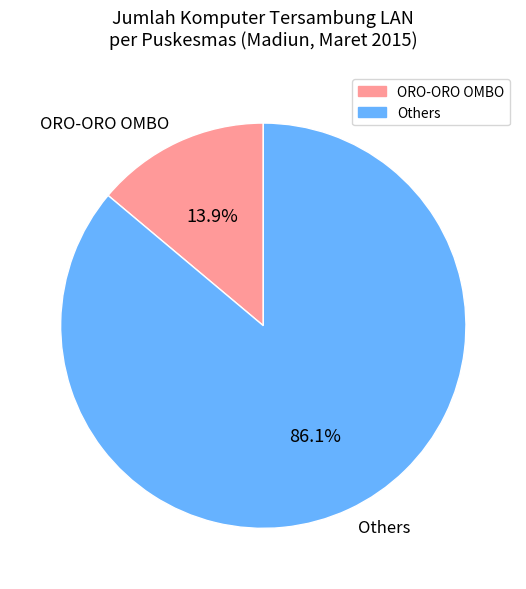

Which slice is the largest?

Others